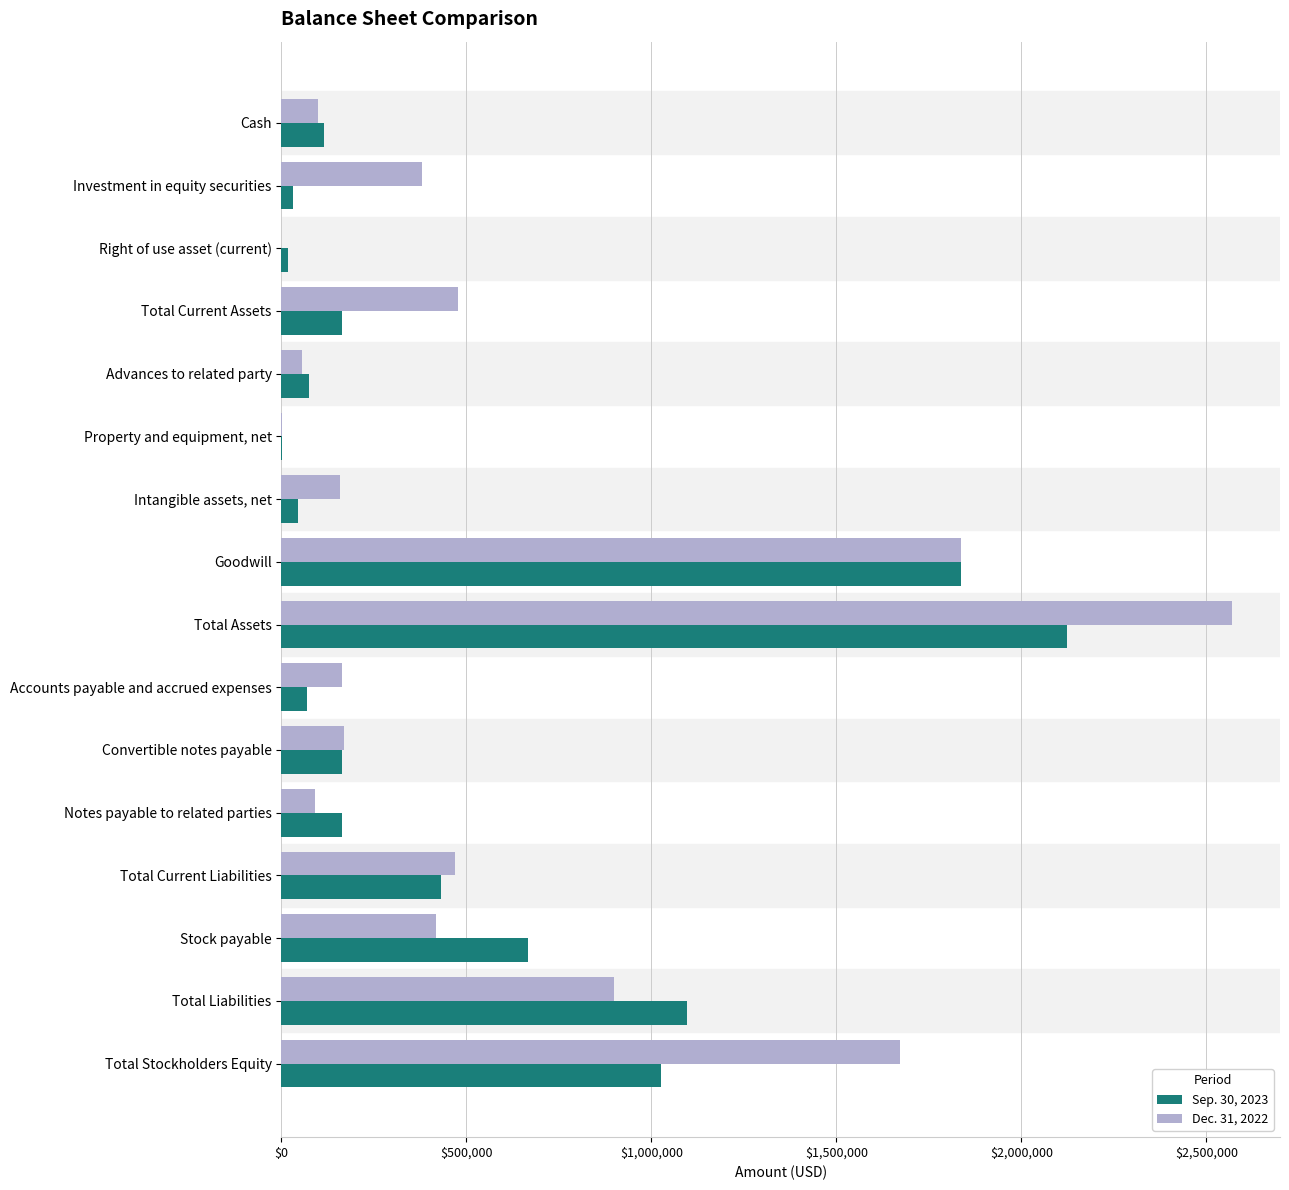

Between Cash and Total Liabilities, which series saw the biggest shift?

Sep. 30, 2023